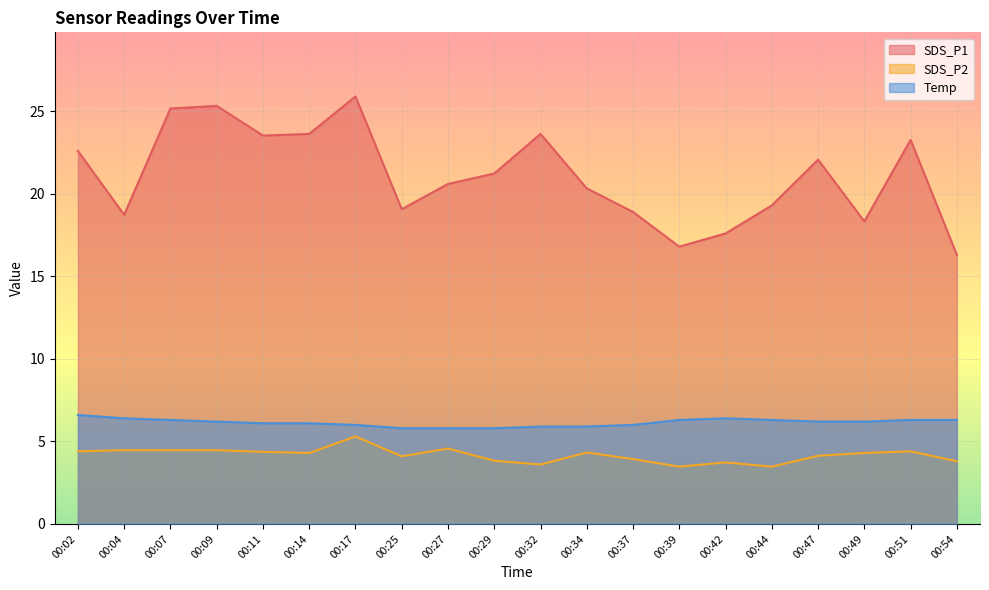

What is the sum of the SDS_P2 values at 00:04 and 00:42?

8.2